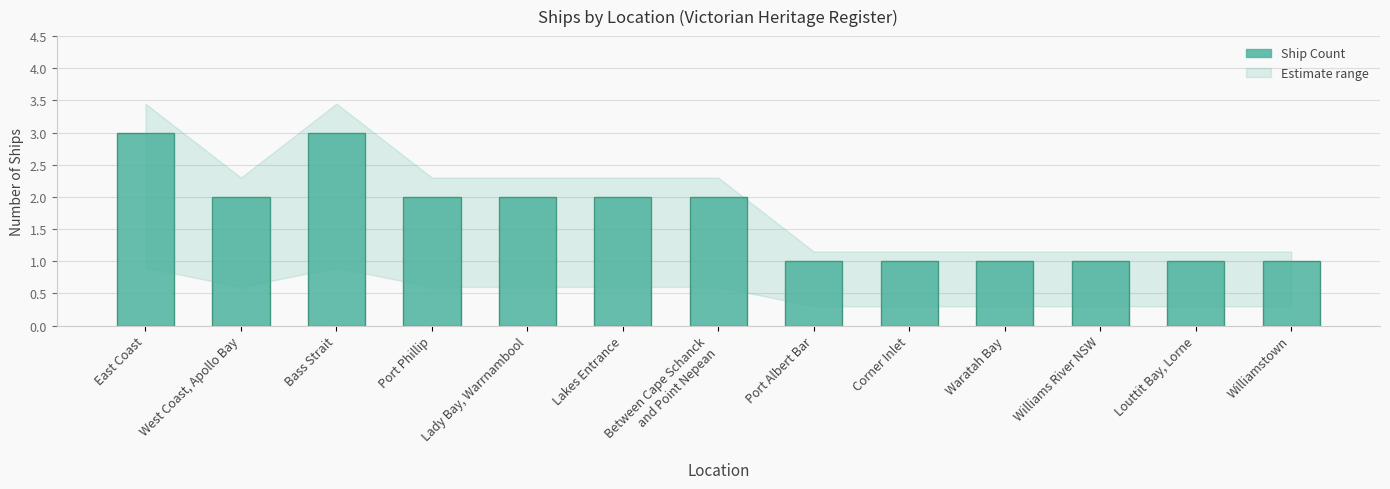

Is it true that the value at West Coast, Apollo Bay is 2?

True